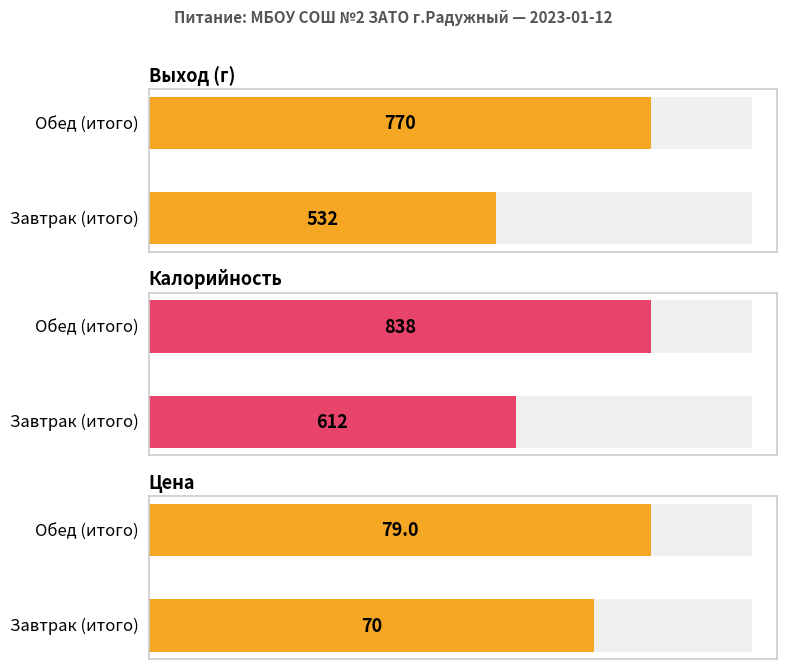

What is the spread (max minus min) of values at Обед (итого)?

759